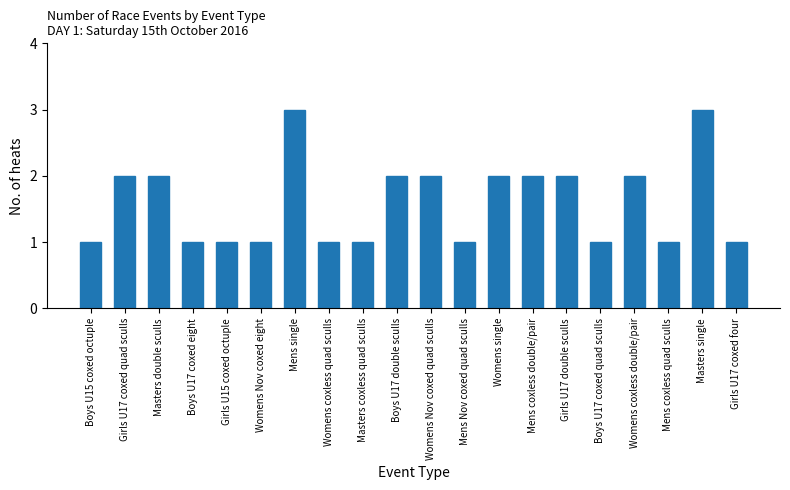

What is the maximum value shown in the chart?

3